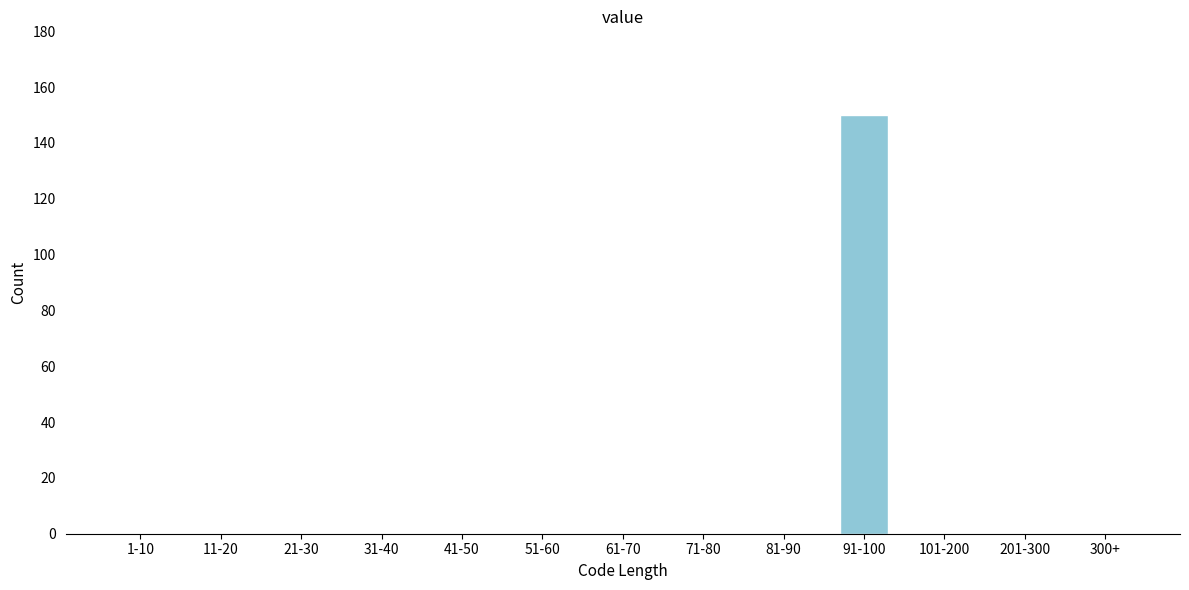

Reading right to left, list all the values displayed in this chart.

300+=0	201-300=0	101-200=0	91-100=150	81-90=0	71-80=0	61-70=0	51-60=0	41-50=0	31-40=0	21-30=0	11-20=0	1-10=0